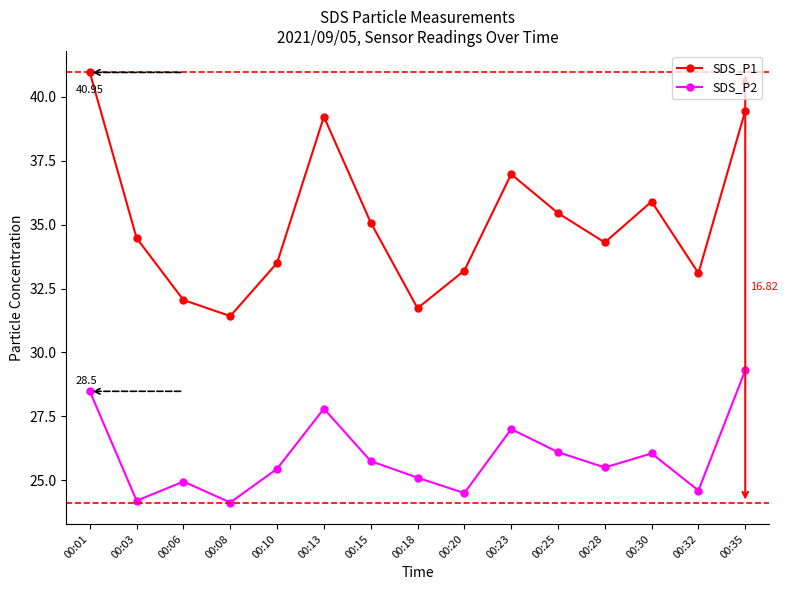

What is the difference between the maximum and minimum values in the SDS_P1 series?

9.5